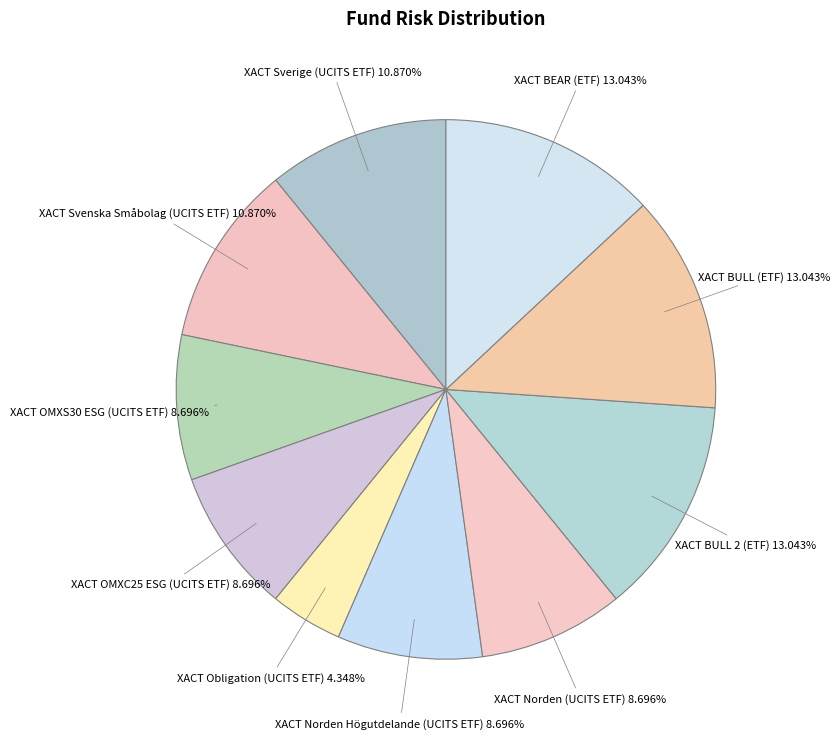

What is the smallest slice in the pie chart?

XACT Obligation (UCITS ETF)